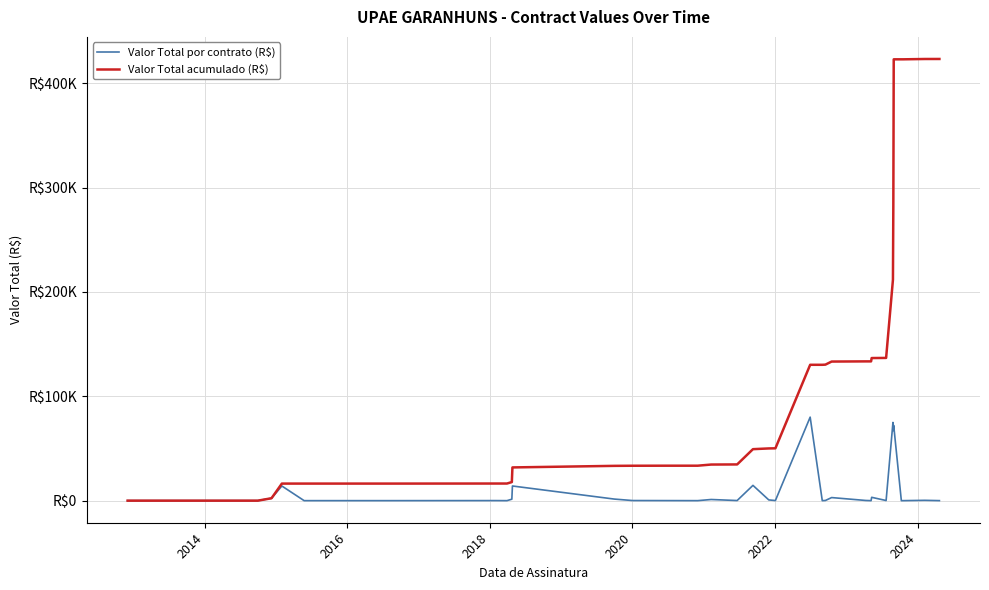

Reading left to right, extract all data points from this chart.

Valor Total por contrato (R$): 0.0	0.0	0.0	0.0	0.0	0.0	2300.0	14050.0	0.0	0.0	0.0	55.0	0.0	1391.5	14050.0	1500.0	106.0	49.5	1.9	1100.0	106.0	14640.0	697.6	110.0	80056.7	0.0	160.0	2946.7	166.4	0.0	3199.8	115.0	74971.6	72234.1	67175.0	71839.6	0.0	0.0	310.0	24.1
Valor Total acumulado (R$): 0.0	0.0	0.0	0.0	0.0	0.0	2300.0	16350.0	16350.0	16350.0	16350.0	16405.0	16405.0	17796.5	31846.5	33346.5	33452.5	33502.0	33503.9	34603.9	34709.9	49349.9	50047.5	50157.5	130214.1	130214.1	130374.1	133320.9	133487.2	133487.2	136687.0	136802.0	211773.6	284007.8	351182.7	423022.4	423022.4	423022.4	423332.4	423356.4